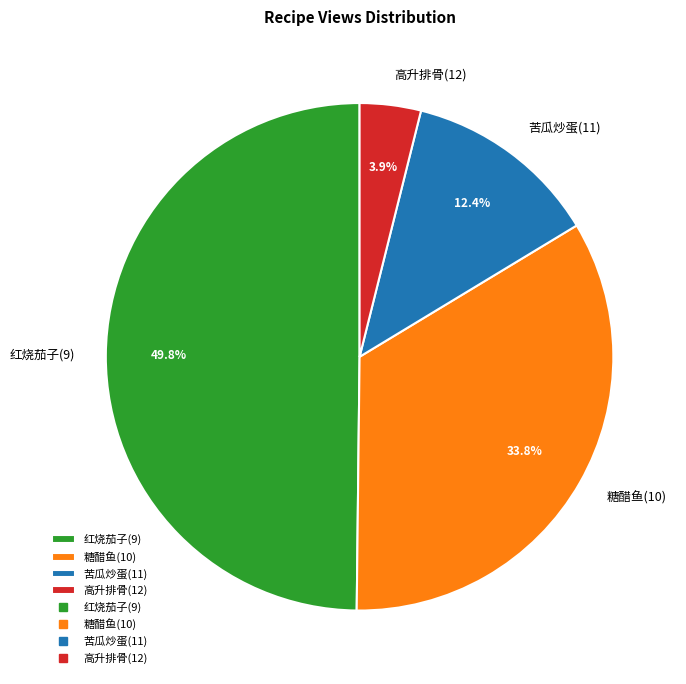

Count the number of slices in the pie.

4